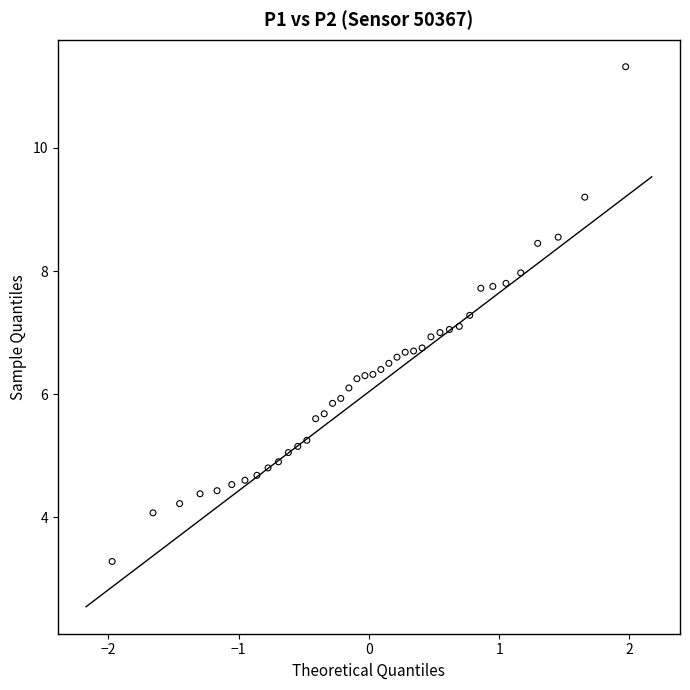

What is the range of X values (max minus min)?

3.9